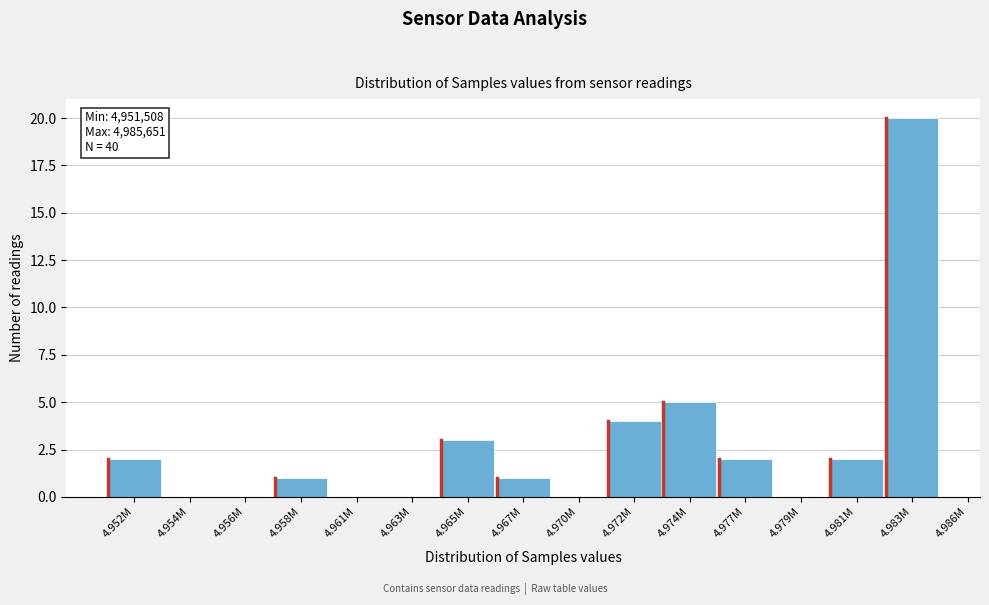

Reading left to right, list all the values displayed in this chart.

4.952M=2	4.954M=0	4.956M=0	4.958M=1	4.961M=0	4.963M=0	4.965M=3	4.967M=1	4.970M=0	4.972M=4	4.974M=5	4.977M=2	4.979M=0	4.981M=2	4.983M=20